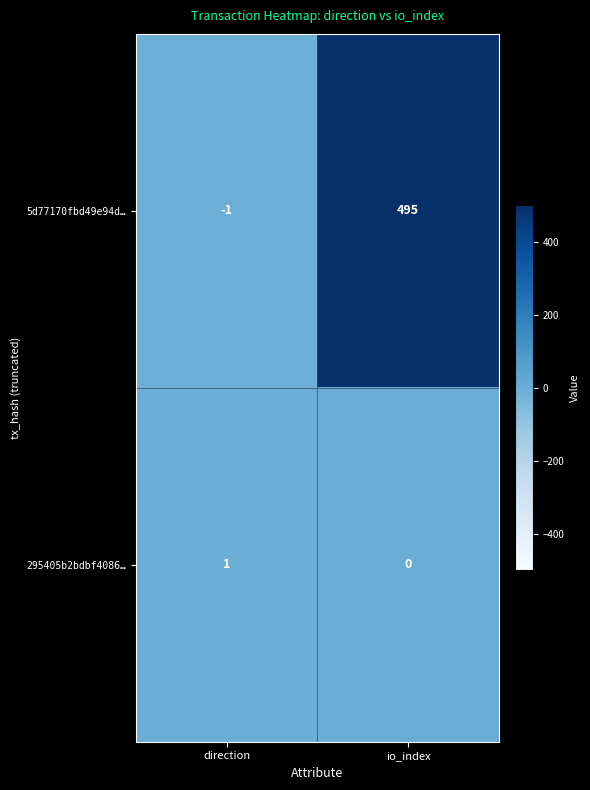

Which category has the highest value in the 5d77170fbd49e94d… series?

io_index